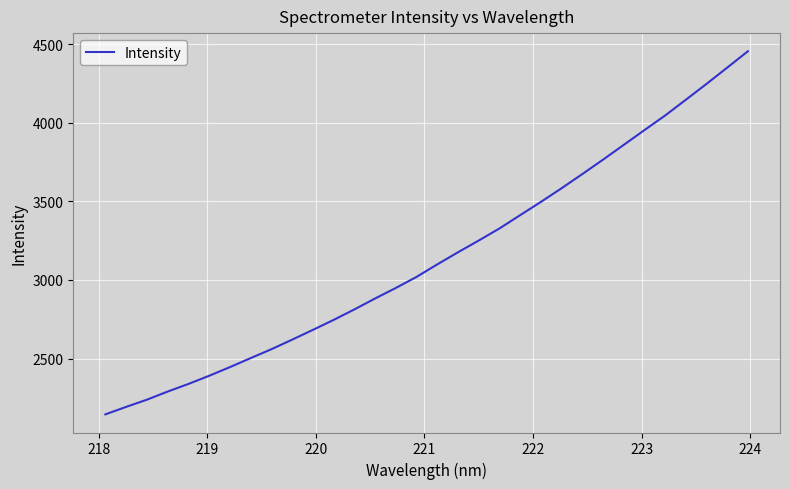

What is the greatest value displayed?

4454.7